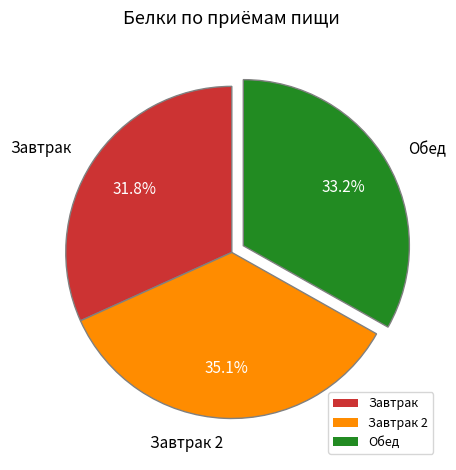

Approximately how many times larger is the value at Завтрак 2 compared to Завтрак?

1.1